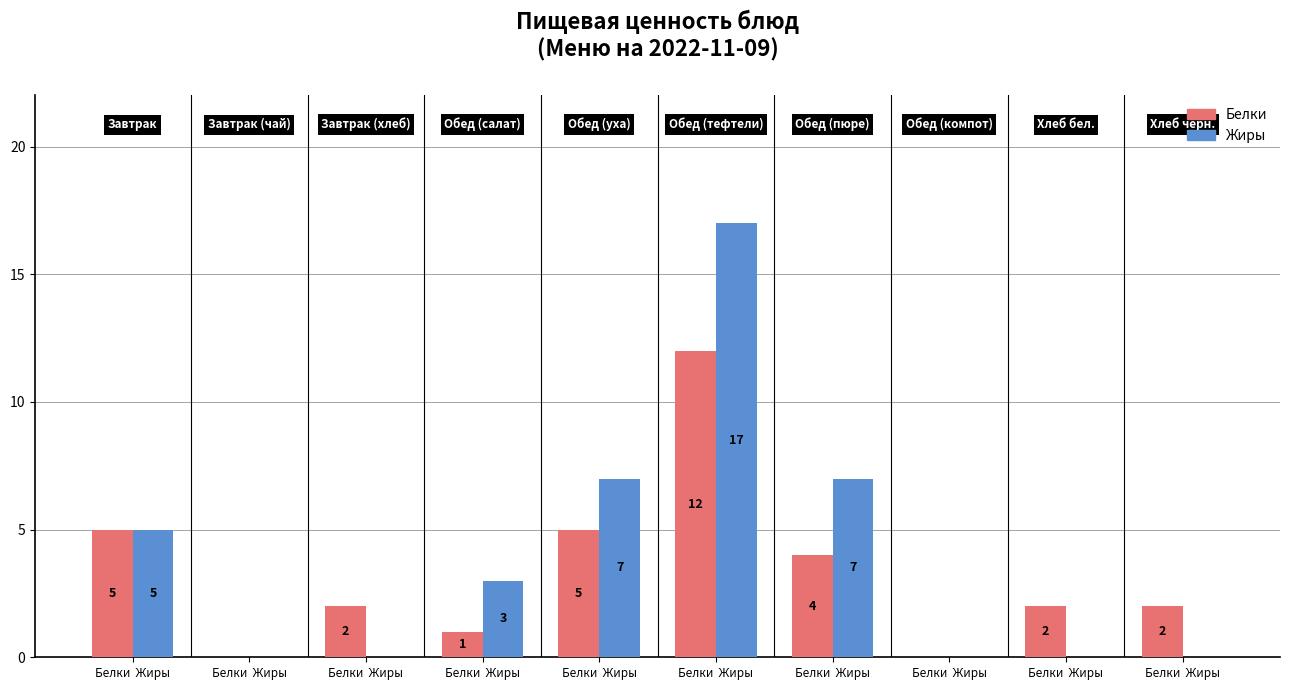

What is the maximum value for Жиры?

17